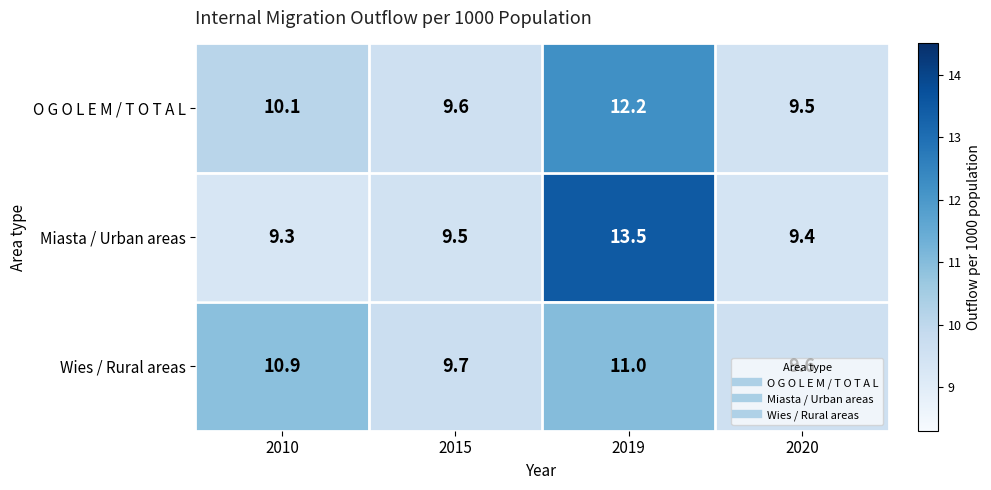

What is the maximum value shown in the chart?

13.5